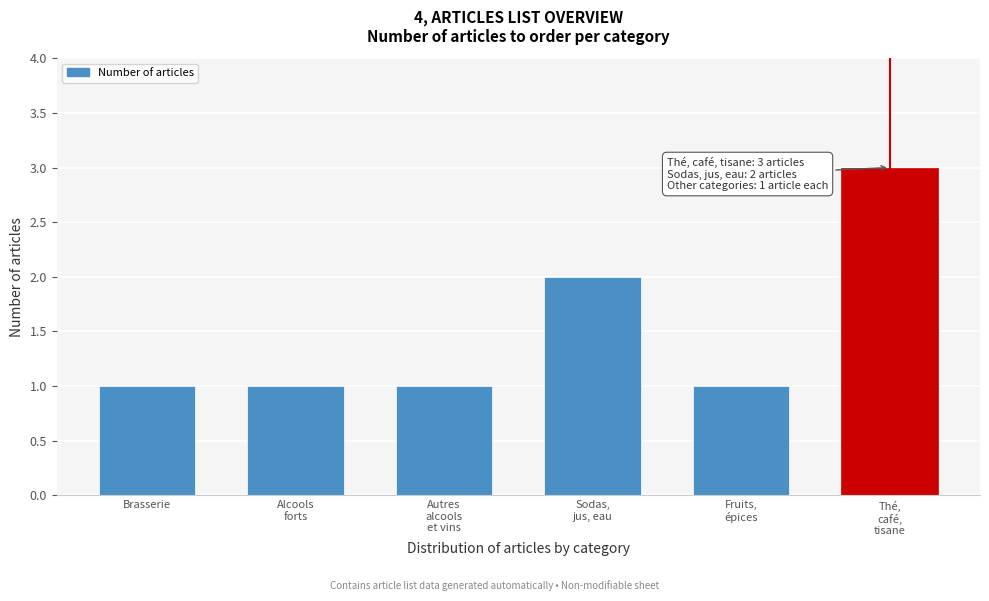

Reading left to right, extract all data points from this chart.

1	1	1	2	1	3